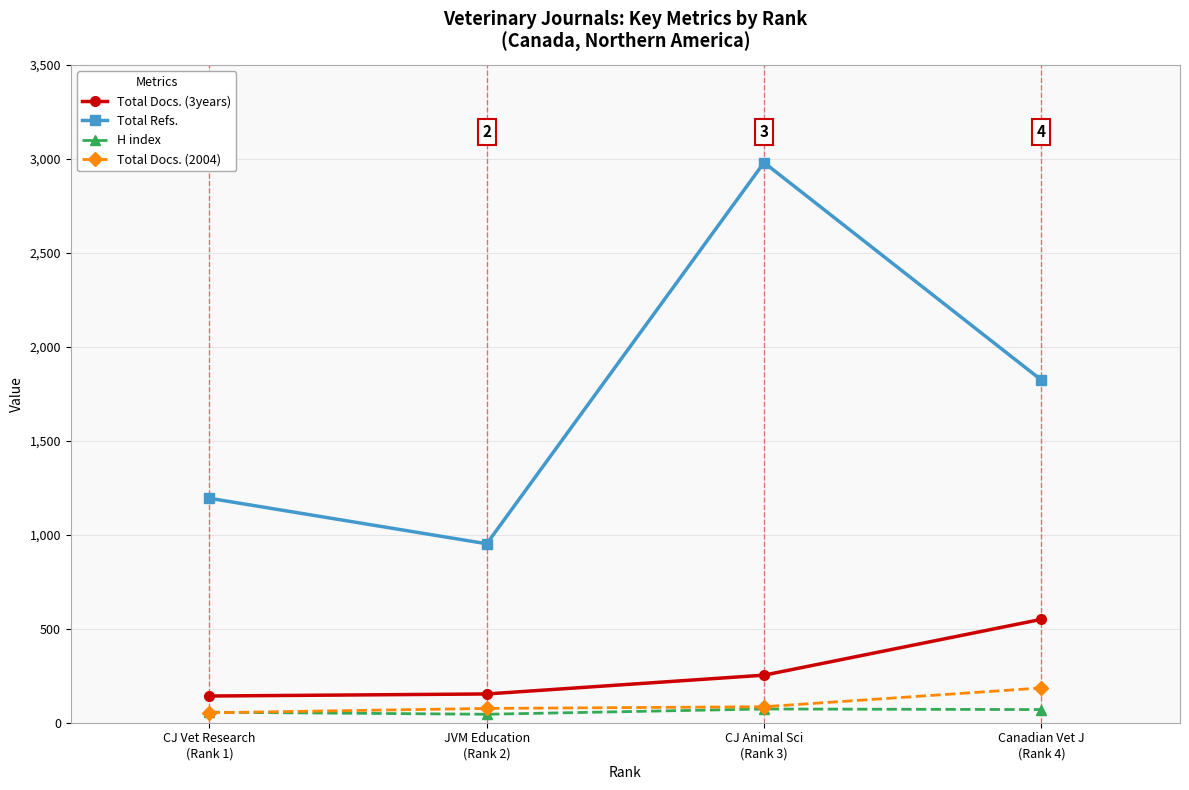

What is the label of the 3rd point from the left?

CJ Animal Sci
(Rank 3)